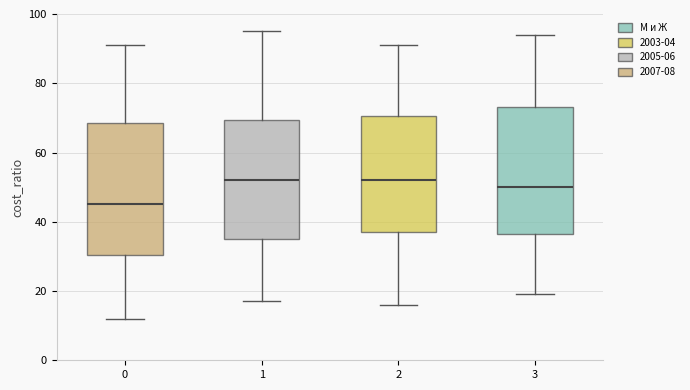

Where is the upper edge of the box at x = 2 on the y-axis? The values are not printed on the chart, so give them approximately, as read against the axis.

70